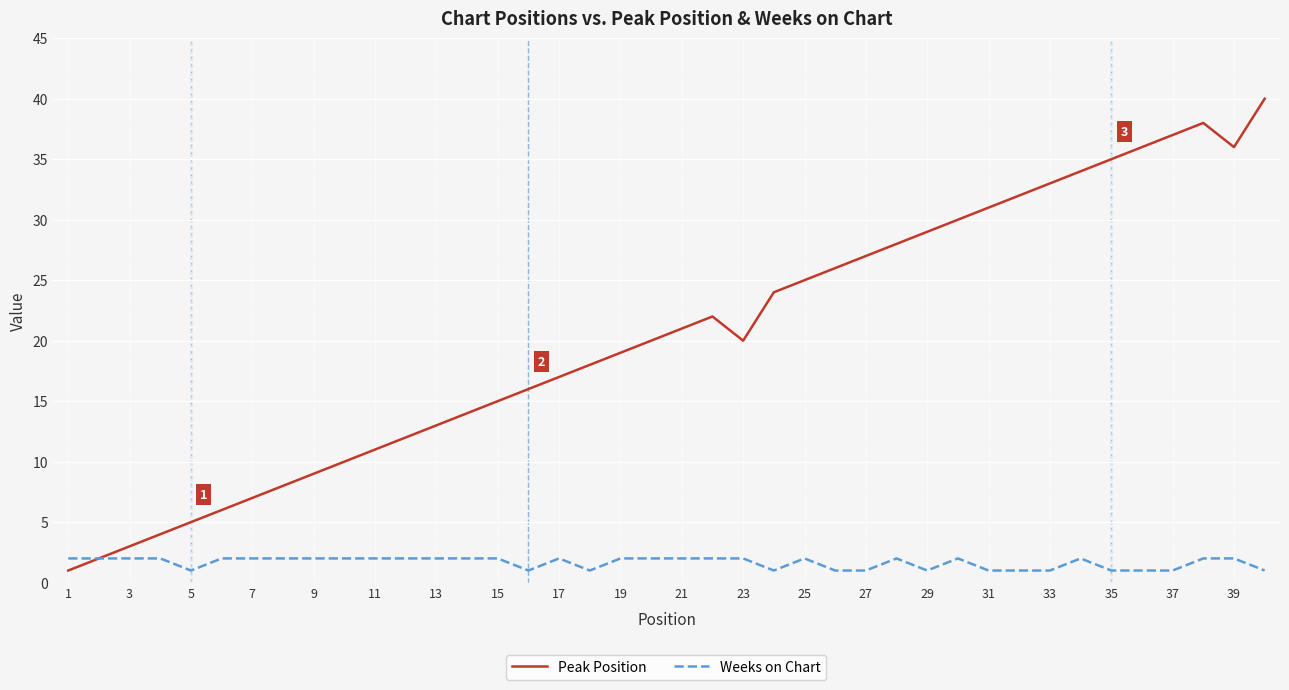

List the series in order of their overall mean, lowest first.

Weeks on Chart, Peak Position